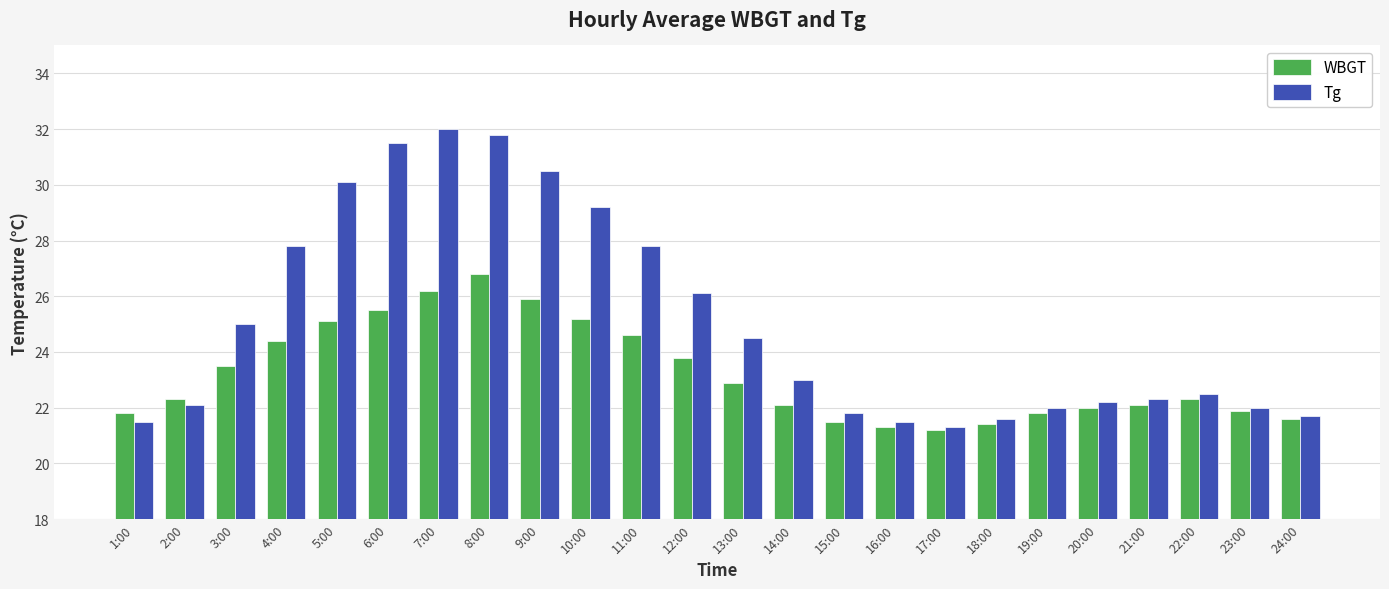

How many groups of bars are there?

24